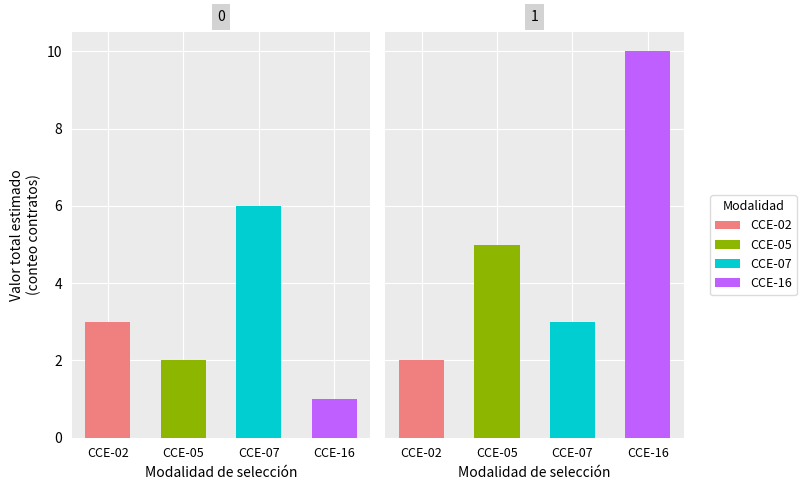

How many distinct data groups are displayed?

4